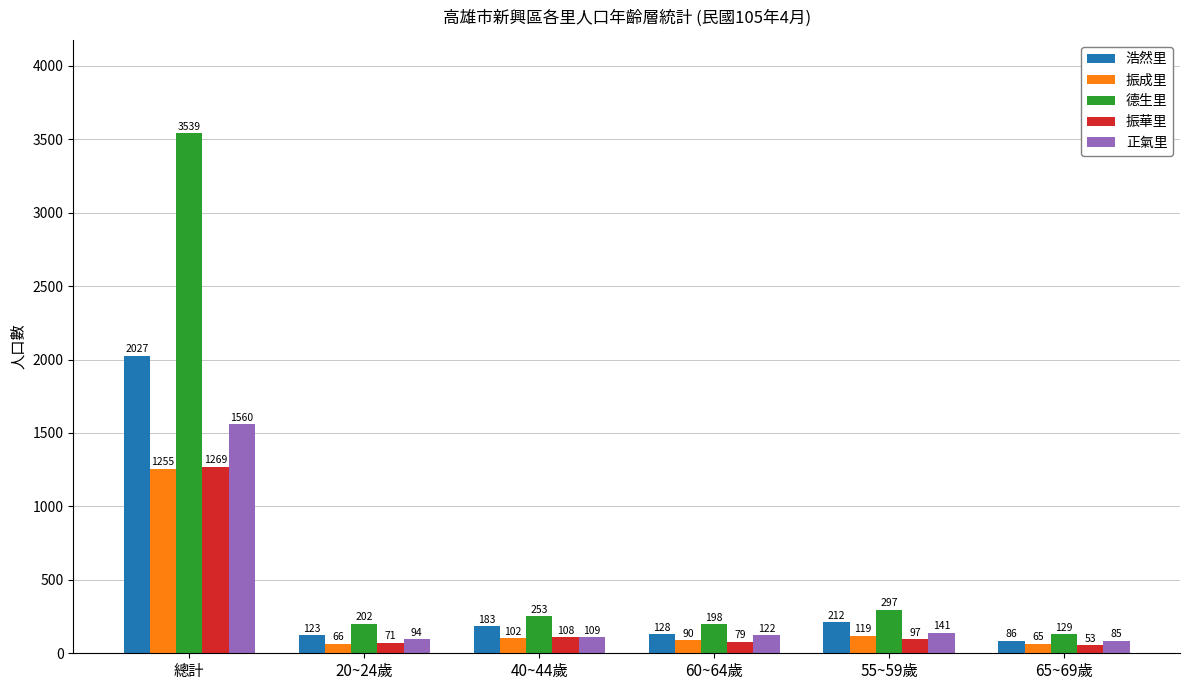

What position from the right is 20~24歲?

5